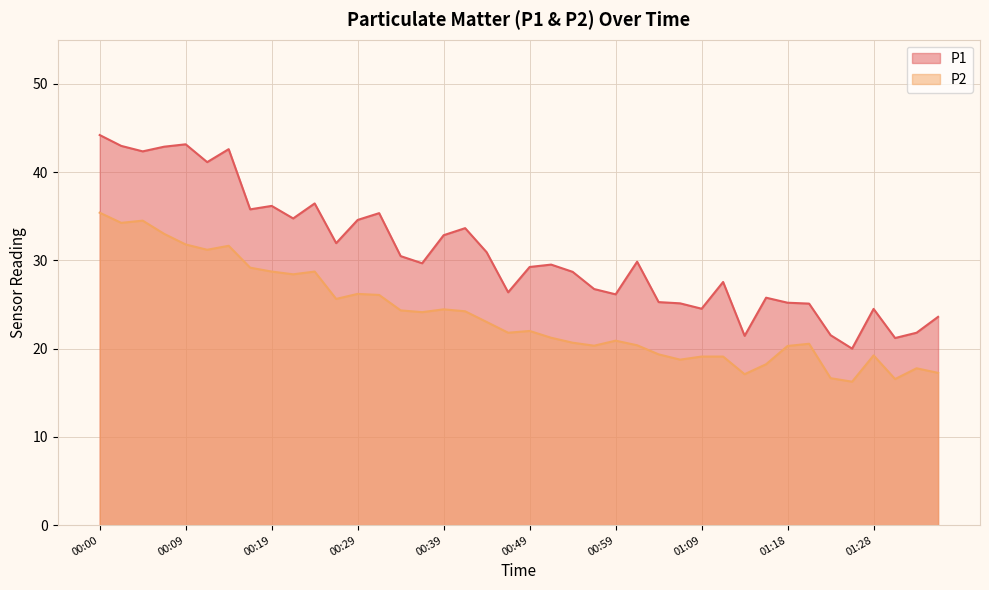

What are all the series names shown in the legend?

P1, P2